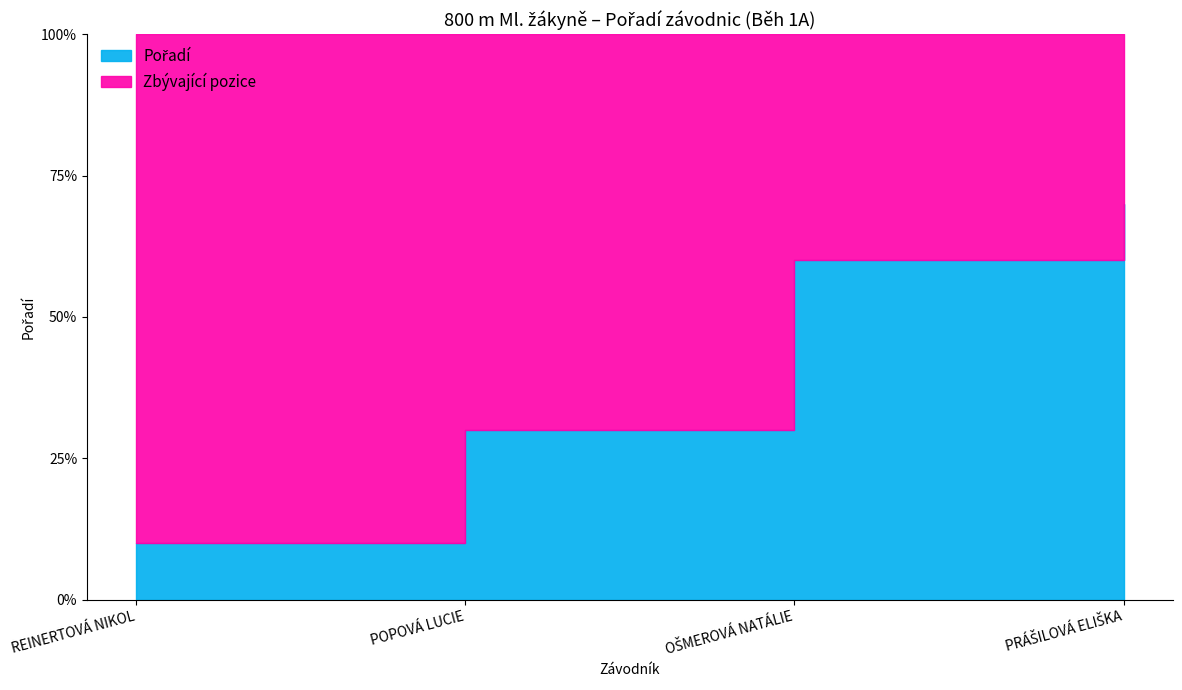

Rank the categories by value from highest to lowest.

PRÁŠILOVÁ ELIŠKA, OŠMEROVÁ NATÁLIE, POPOVÁ LUCIE, REINERTOVÁ NIKOL